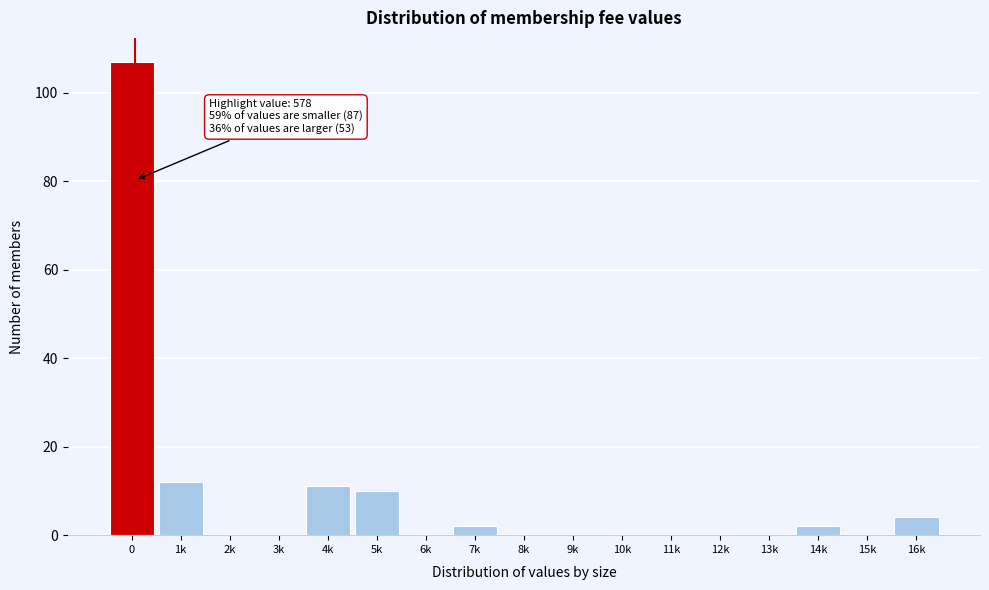

Reading left to right, transcribe all the data shown in this chart.

0=107	1k=12	2k=0	3k=0	4k=11	5k=10	6k=0	7k=2	8k=0	9k=0	10k=0	11k=0	12k=0	13k=0	14k=2	15k=0	16k=4